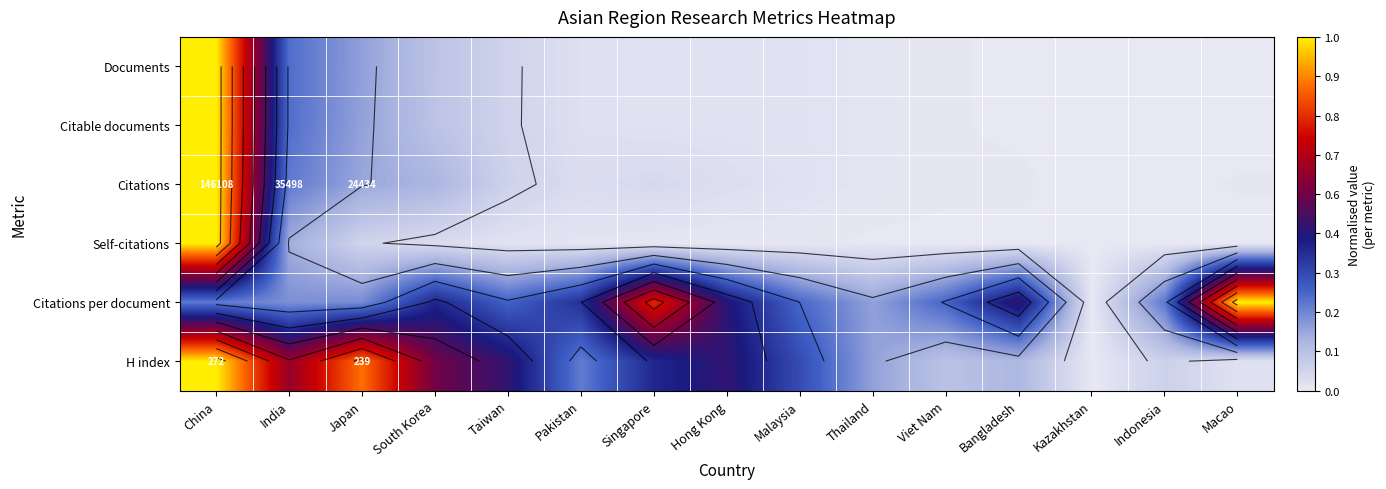

The value of Citations at Kazakhstan is 0.0. True or false?

True